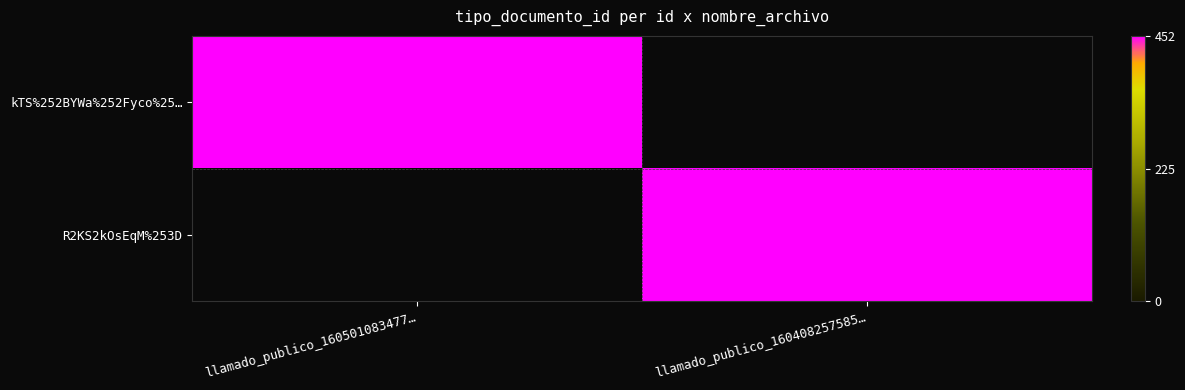

Reading left to right, extract all data points from this chart.

kTS%252BYWa%252Fyco%25…: llamado_publico_160501083477…=452	llamado_publico_160408257585…=0
R2KS2kOsEqM%253D: llamado_publico_160501083477…=0	llamado_publico_160408257585…=452